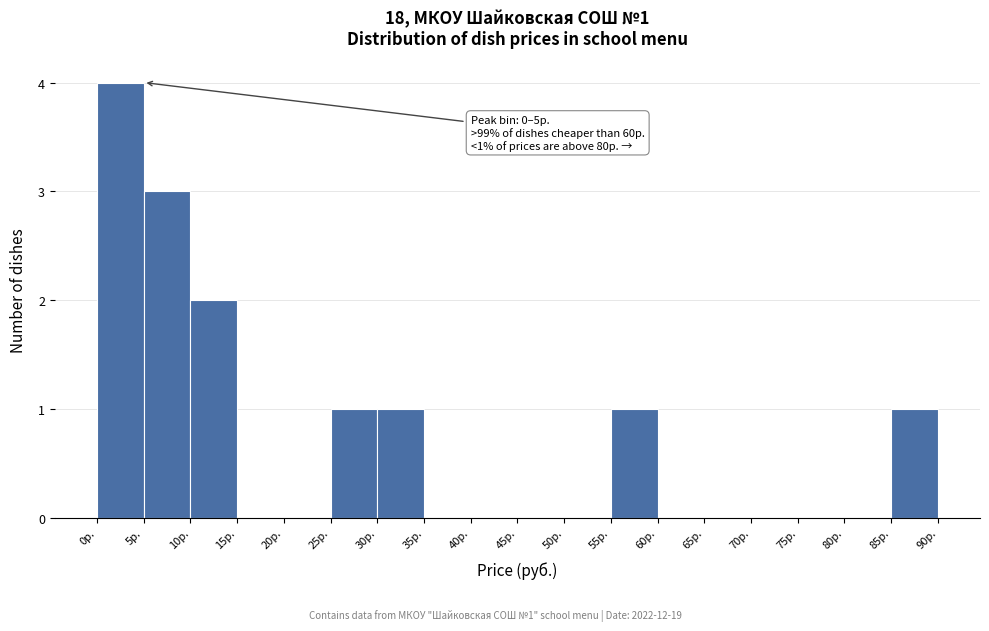

Which range on the x-axis has the tallest bar?

0 to 5